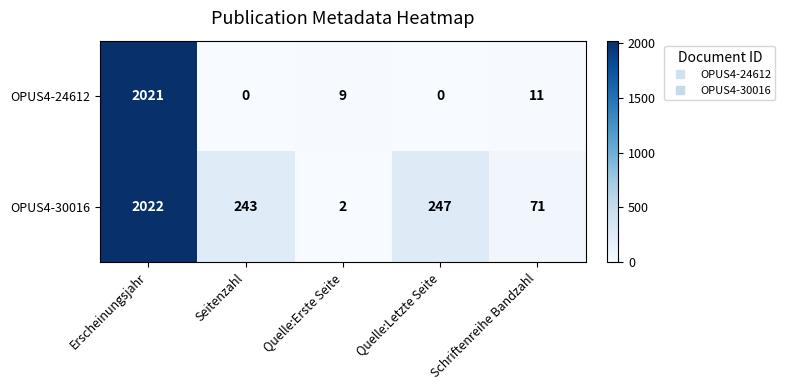

What is the sum of all OPUS4-24612 values?

2041